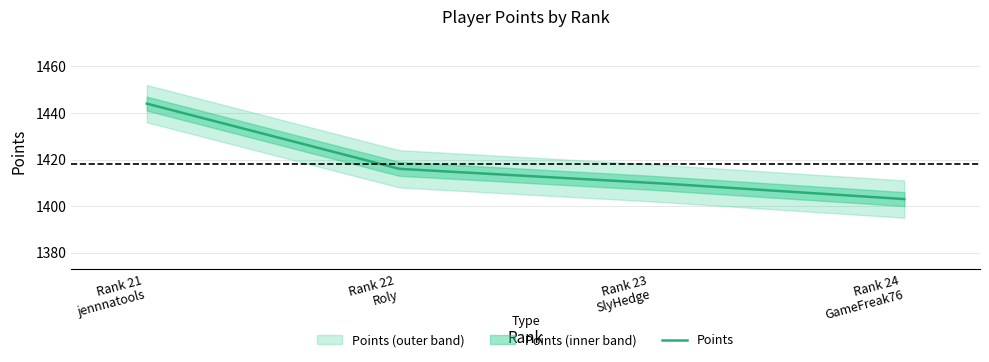

Reading left to right, transcribe all the data shown in this chart.

21=1444	22=1416	23=1410	24=1403